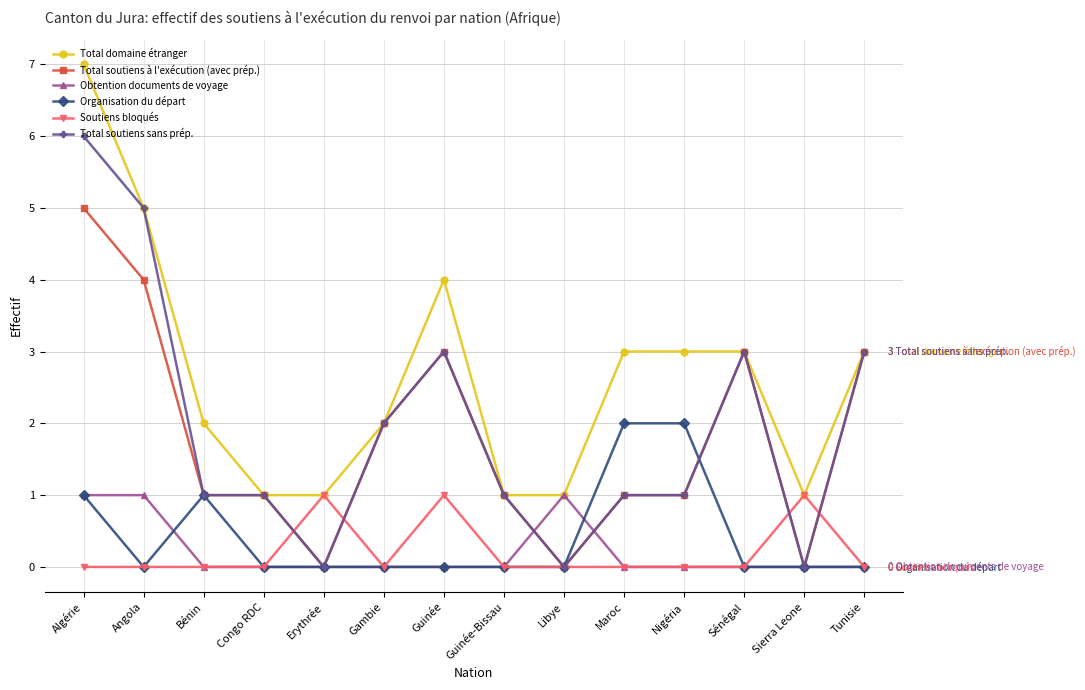

What is the label of the 12th point from the right?

Bénin